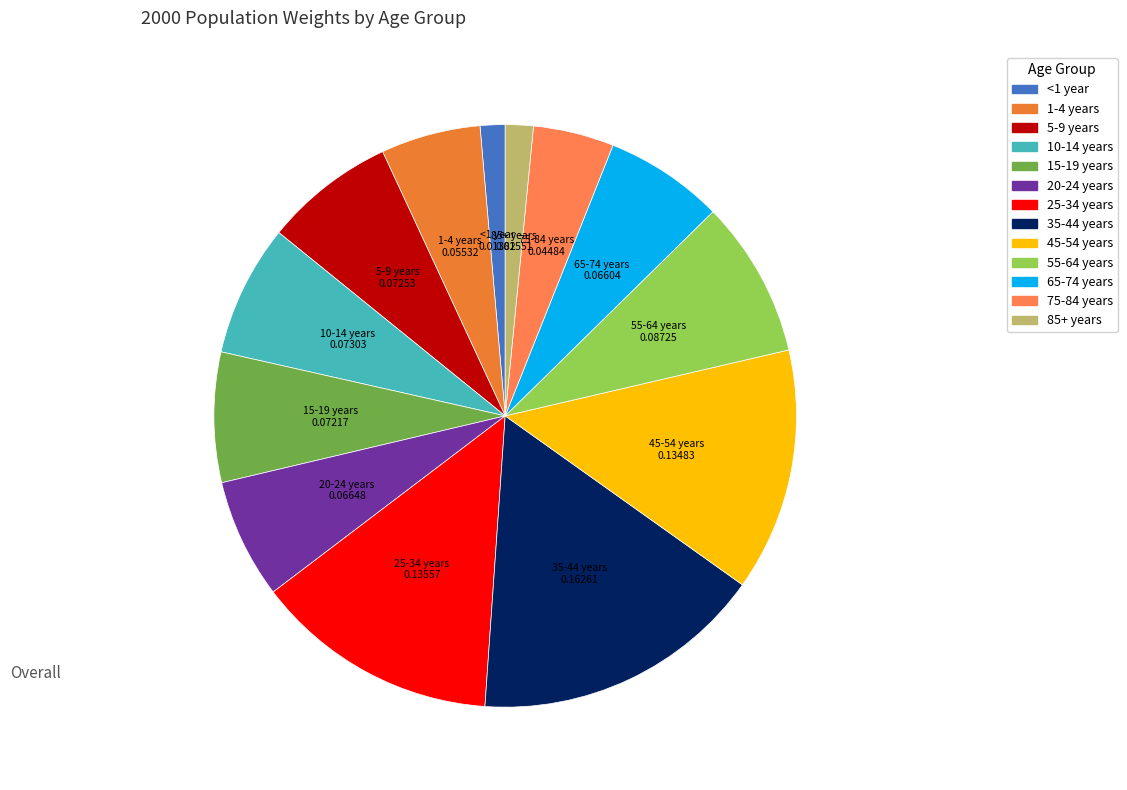

The 55-64 years slice represents 1% of the pie. True or false?

False